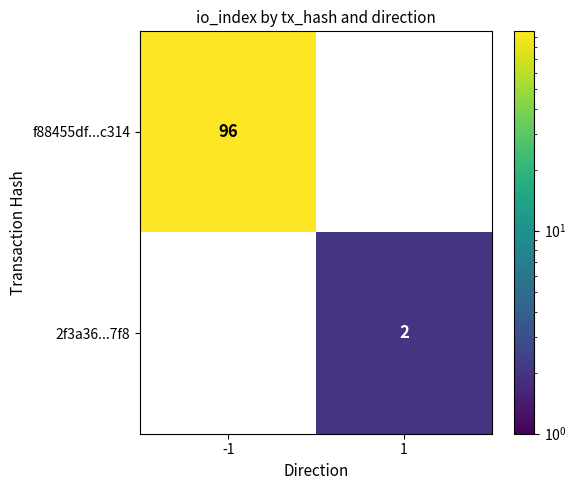

The value of f88455df...c314 at -1 is 96. True or false?

True